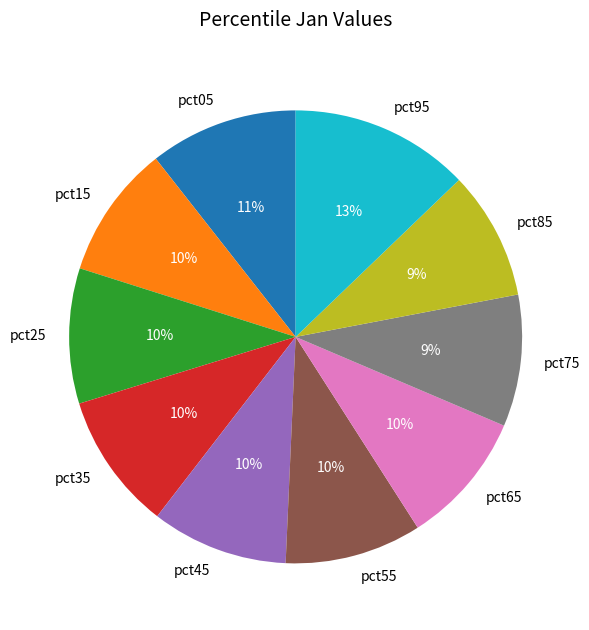

Does any single category account for the majority?

No